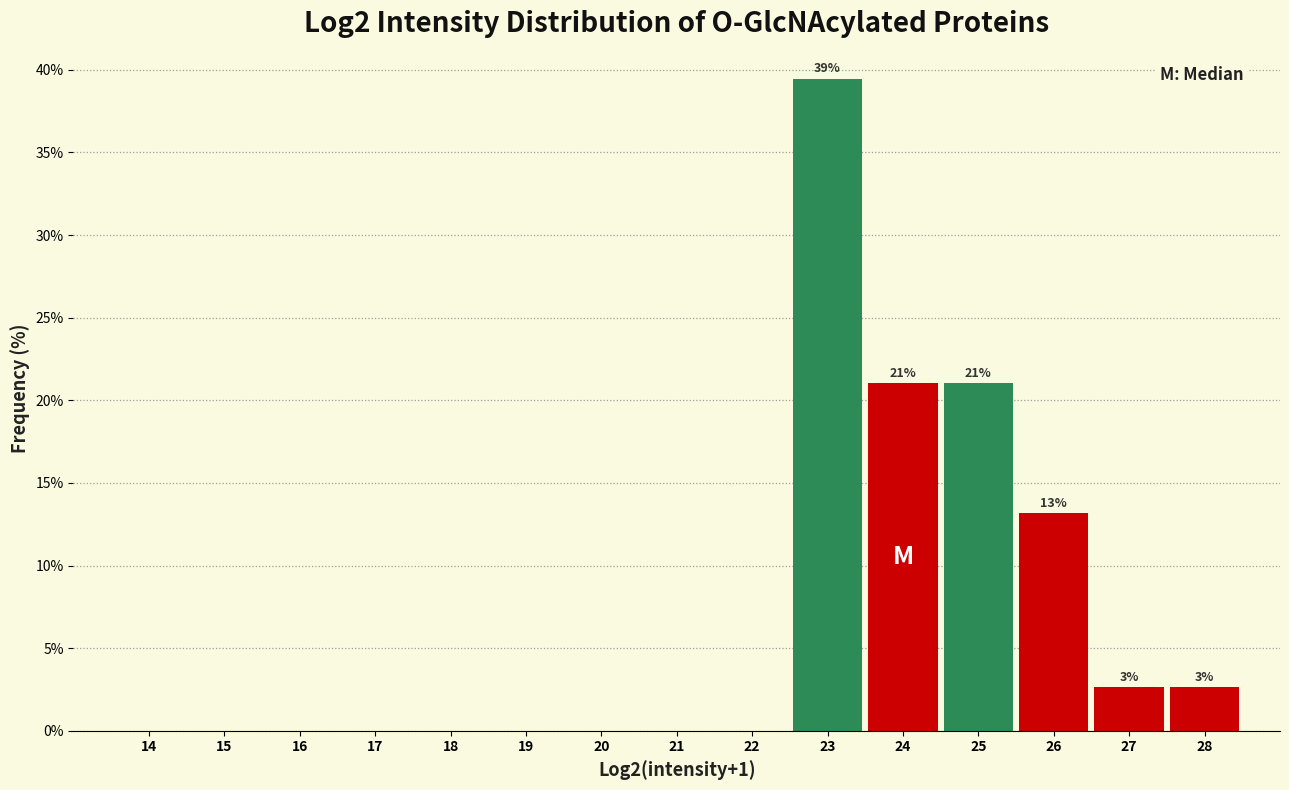

Reading left to right, list all the values displayed in this chart.

14=0.0	15=0.0	16=0.0	17=0.0	18=0.0	19=0.0	20=0.0	21=0.0	22=0.0	23=39.5	24=21.1	25=21.1	26=13.2	27=2.6	28=2.6